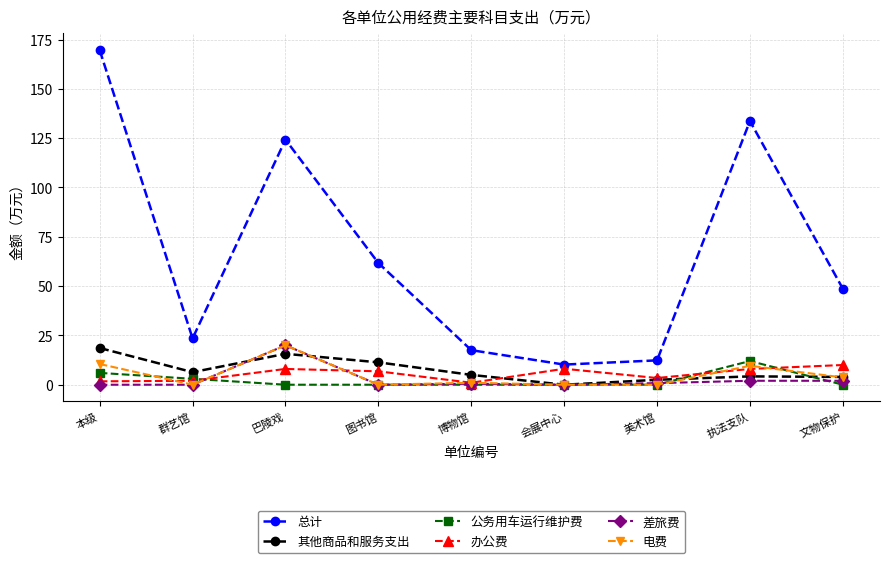

Read the 总计 value at 图书馆.

61.7